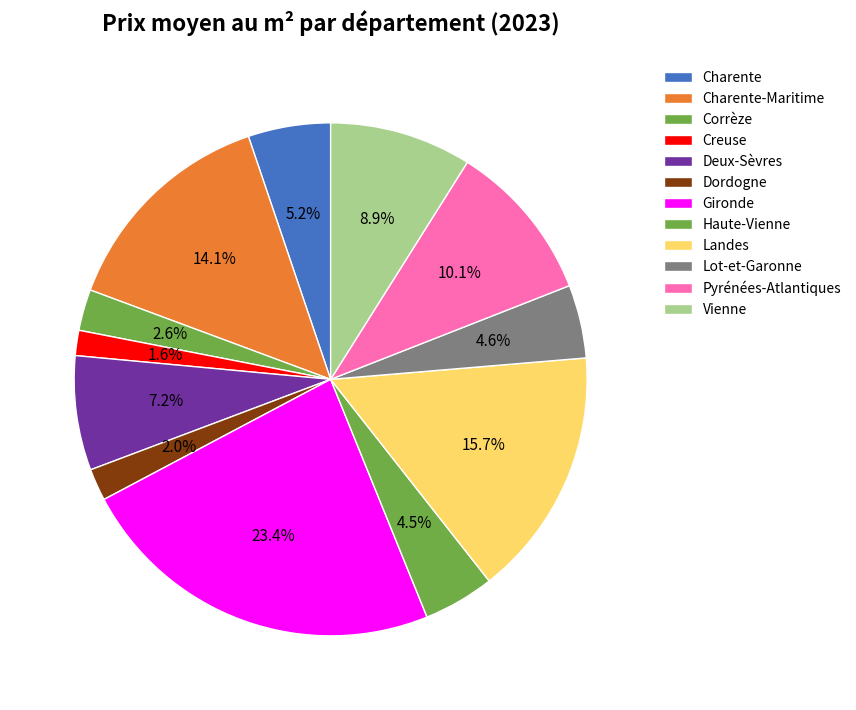

Is the sum of Dordogne and Creuse greater than half?

No